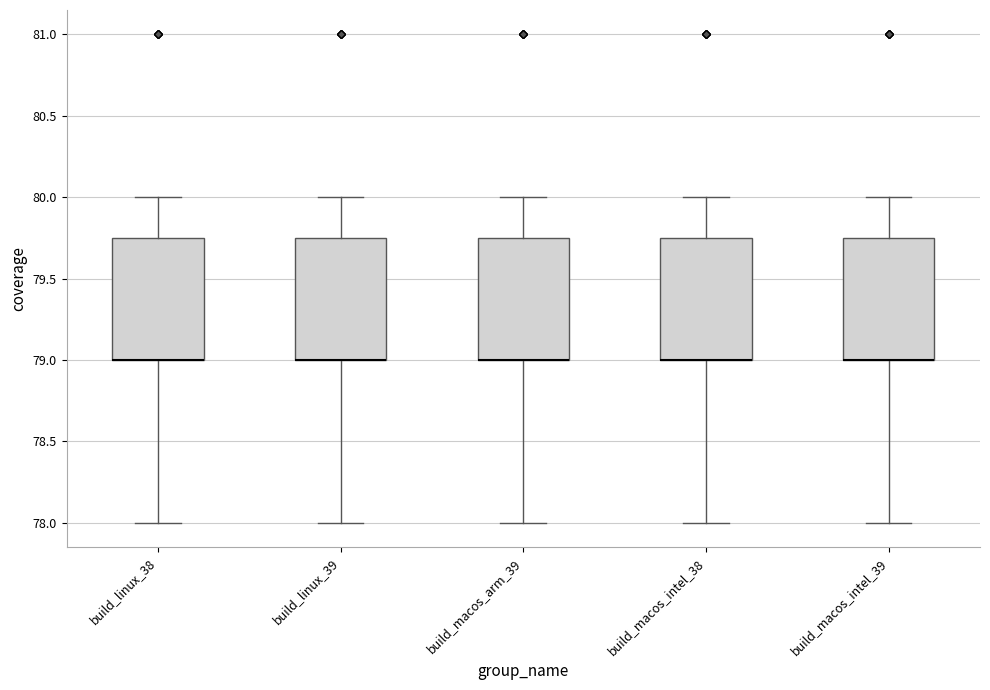

Reading left to right, transcribe this box plot: for each box, give where its median line is, the range the box spans, and where its two whiskers end, as read against the y-axis. The values are not printed on the chart, so give them approximately, as read against the axis.

build_linux_38: median 79.00 (drawn on the box's lower edge), box 79.00 to 79.75, whiskers 78.00 to 80.00
build_linux_39: median 79.00 (drawn on the box's lower edge), box 79.00 to 79.75, whiskers 78.00 to 80.00
build_macos_arm_39: median 79.00 (drawn on the box's lower edge), box 79.00 to 79.75, whiskers 78.00 to 80.00
build_macos_intel_38: median 79.00 (drawn on the box's lower edge), box 79.00 to 79.75, whiskers 78.00 to 80.00
build_macos_intel_39: median 79.00 (drawn on the box's lower edge), box 79.00 to 79.75, whiskers 78.00 to 80.00